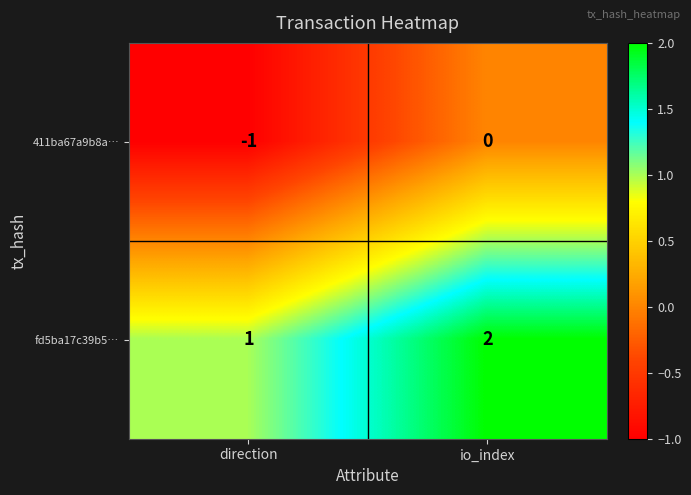

At which category is the sum across all series the highest?

io_index